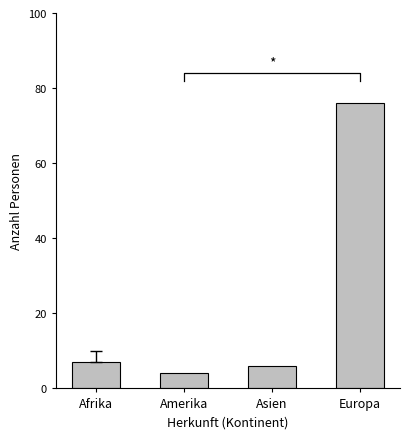

Reading right to left, what are all the values shown in this chart?

76	6	4	7